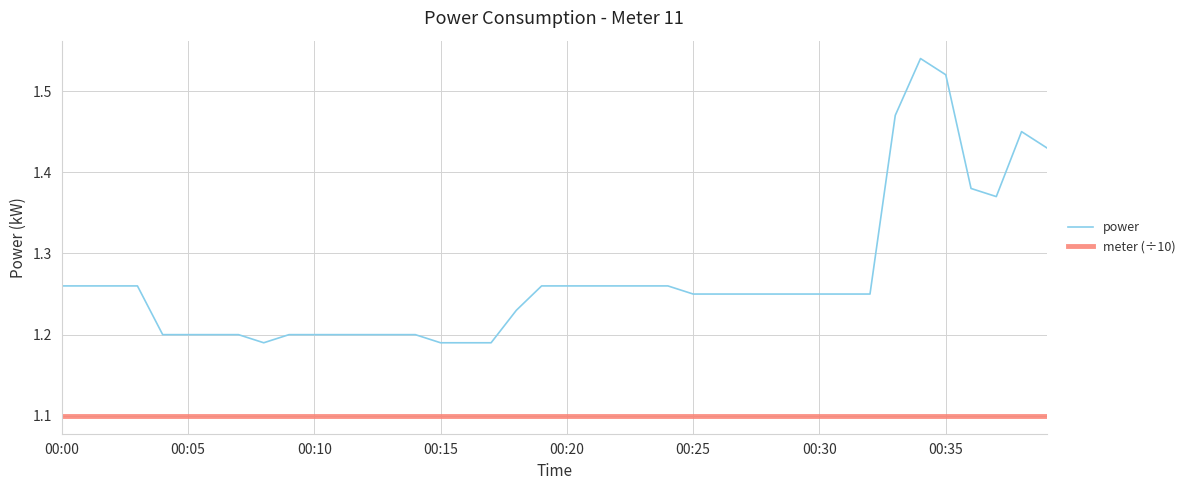

What is the highest value of the meter (÷10) series?

1.1